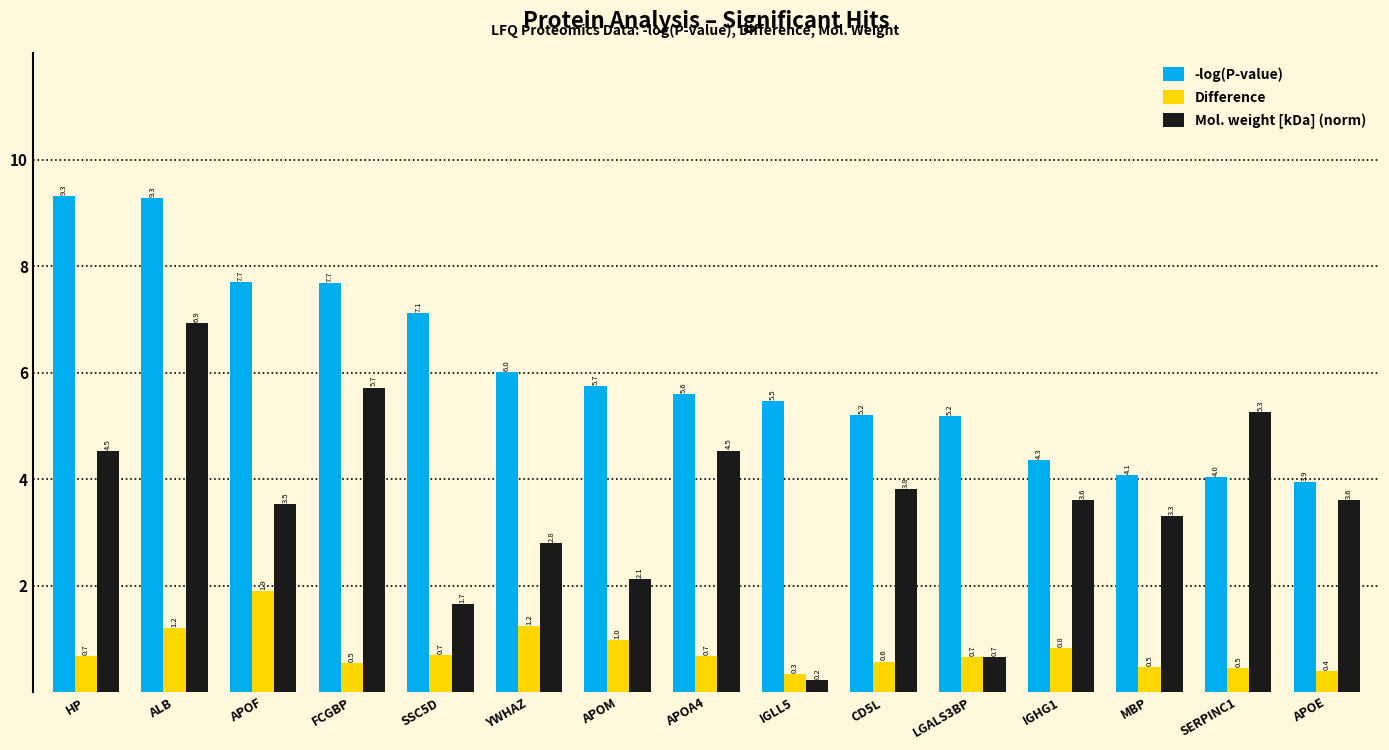

How many data points in -log(P-value) are less than 5?

4